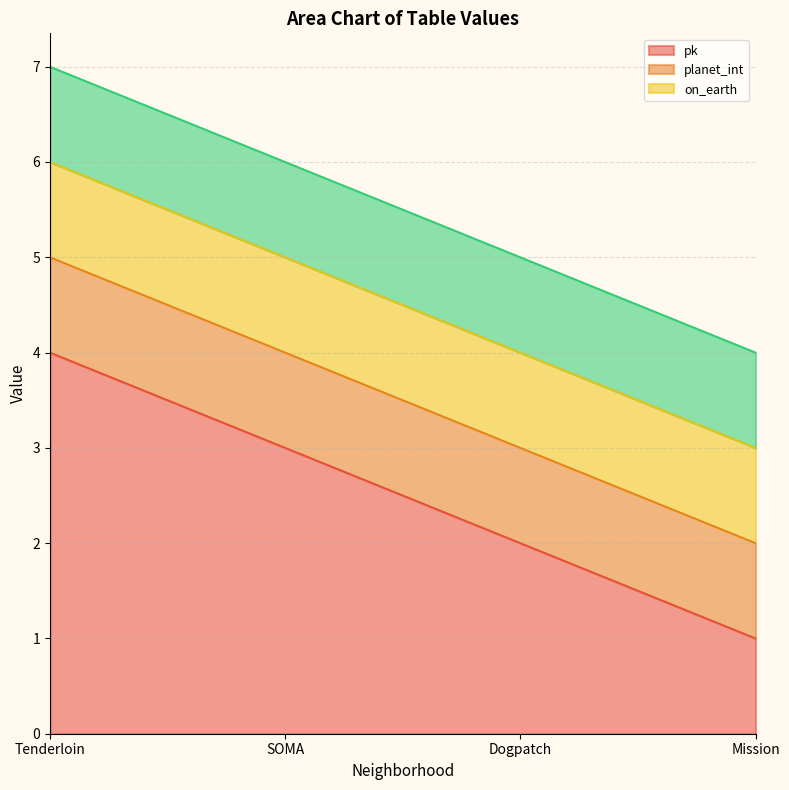

Reading right to left, list all the values displayed in this chart.

pk: Mission=1	Dogpatch=2	SOMA=3	Tenderloin=4
planet_int: Mission=1	Dogpatch=1	SOMA=1	Tenderloin=1
on_earth: Mission=1	Dogpatch=1	SOMA=1	Tenderloin=1
_city_id: Mission=1	Dogpatch=1	SOMA=1	Tenderloin=1